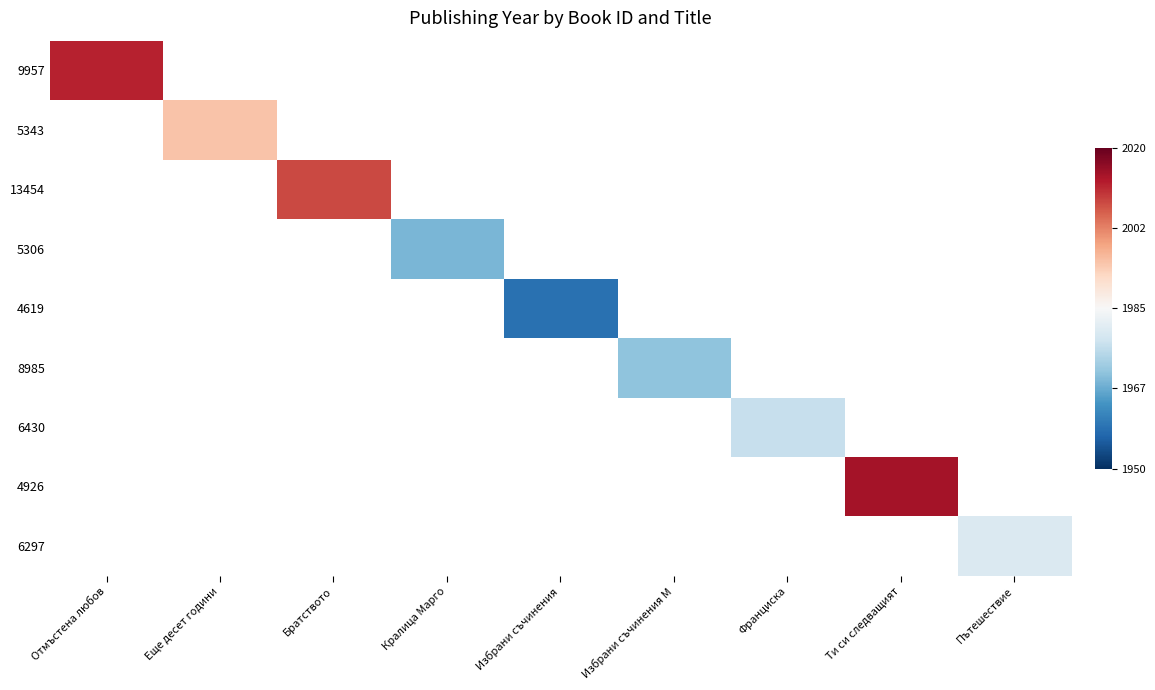

The 4619 series shows -0.2 at Избрани съчинения. True or false?

False